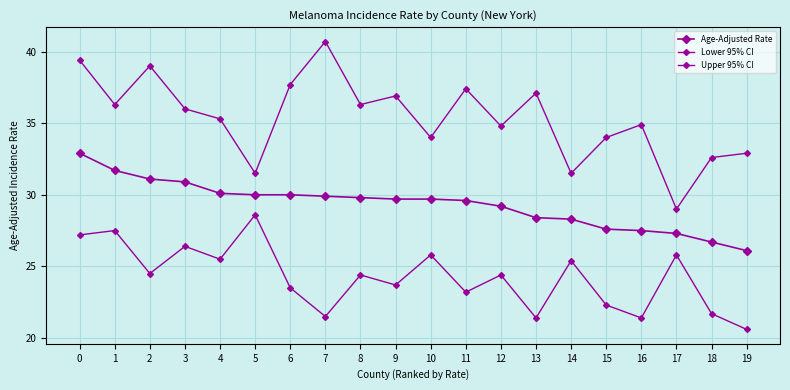

Is this an area chart (filled region under the line)?

No